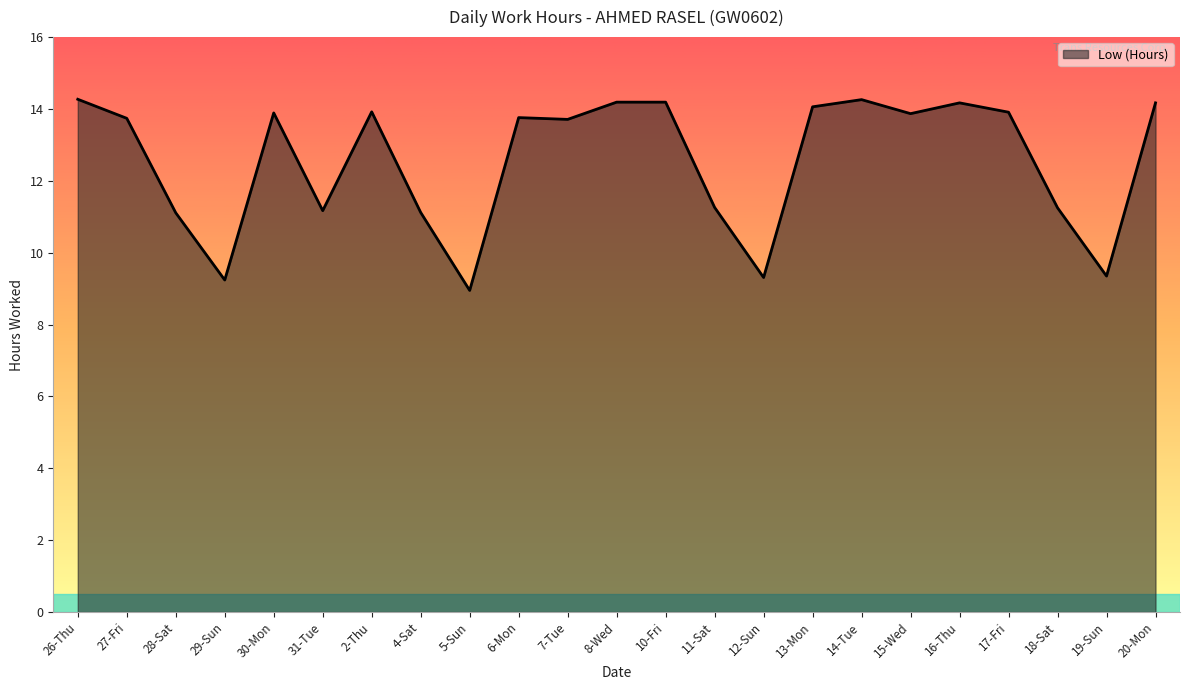

Approximately how many times larger is the value at 15-Wed compared to 14-Tue?

1.0